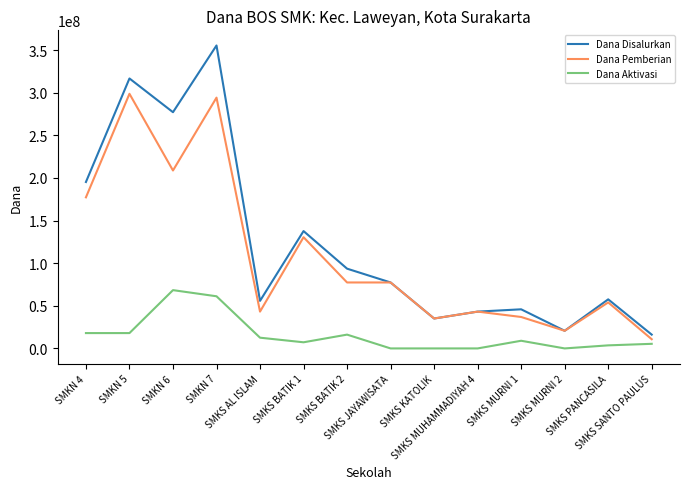

Read the Dana Pemberian value at SMKS BATIK 1.

130500000